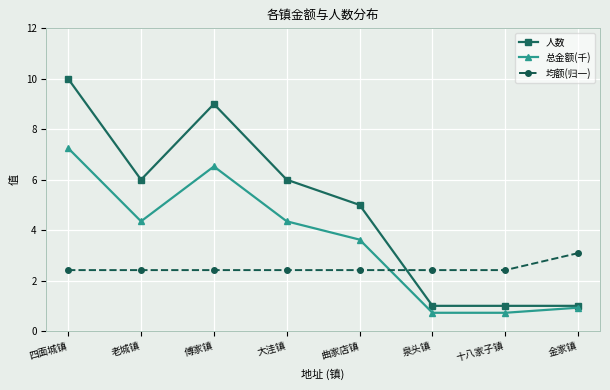

What position from the left is 曲家店镇?

5